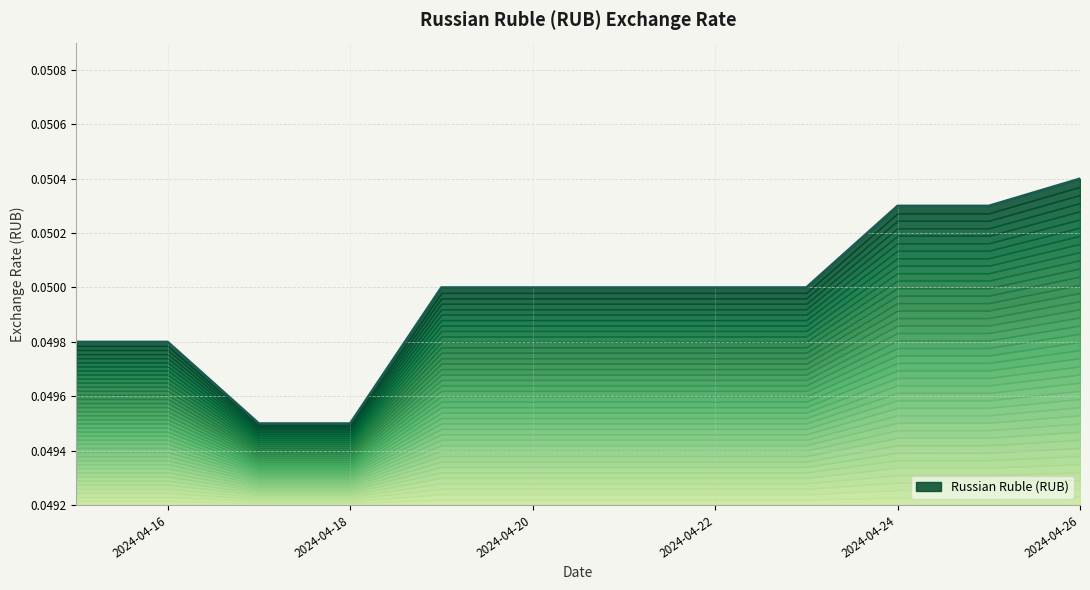

What is the maximum value shown in the chart?

0.1